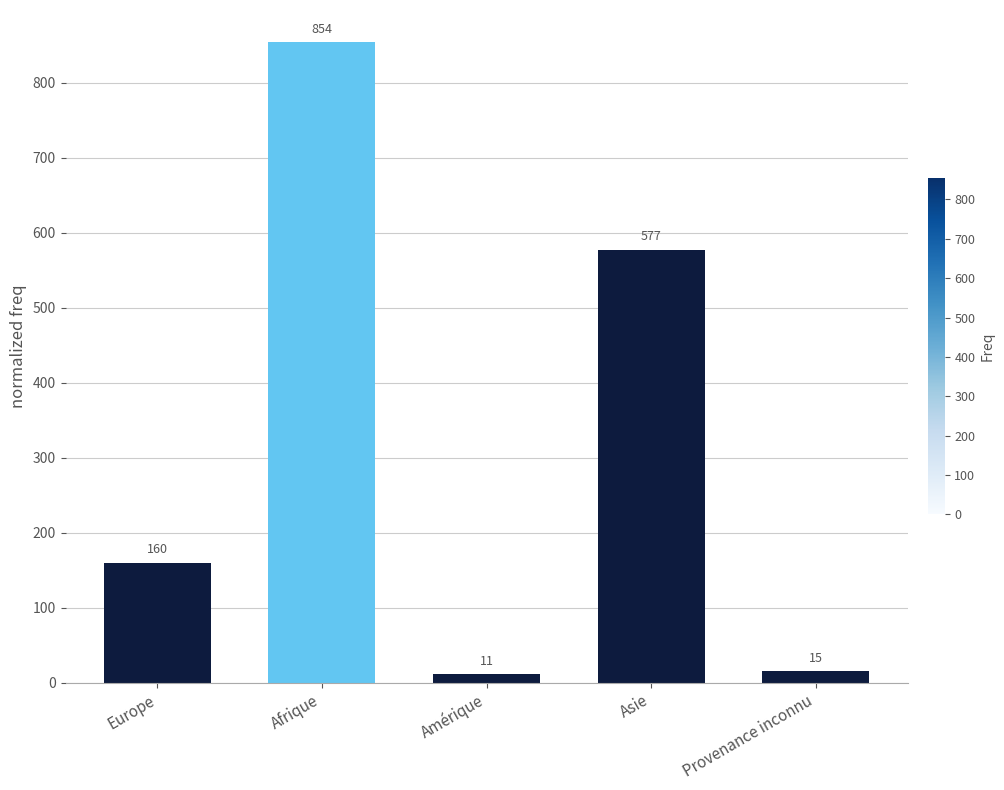

Reading right to left, transcribe all the data shown in this chart.

Provenance inconnu=15	Asie=577	Amérique=11	Afrique=854	Europe=160